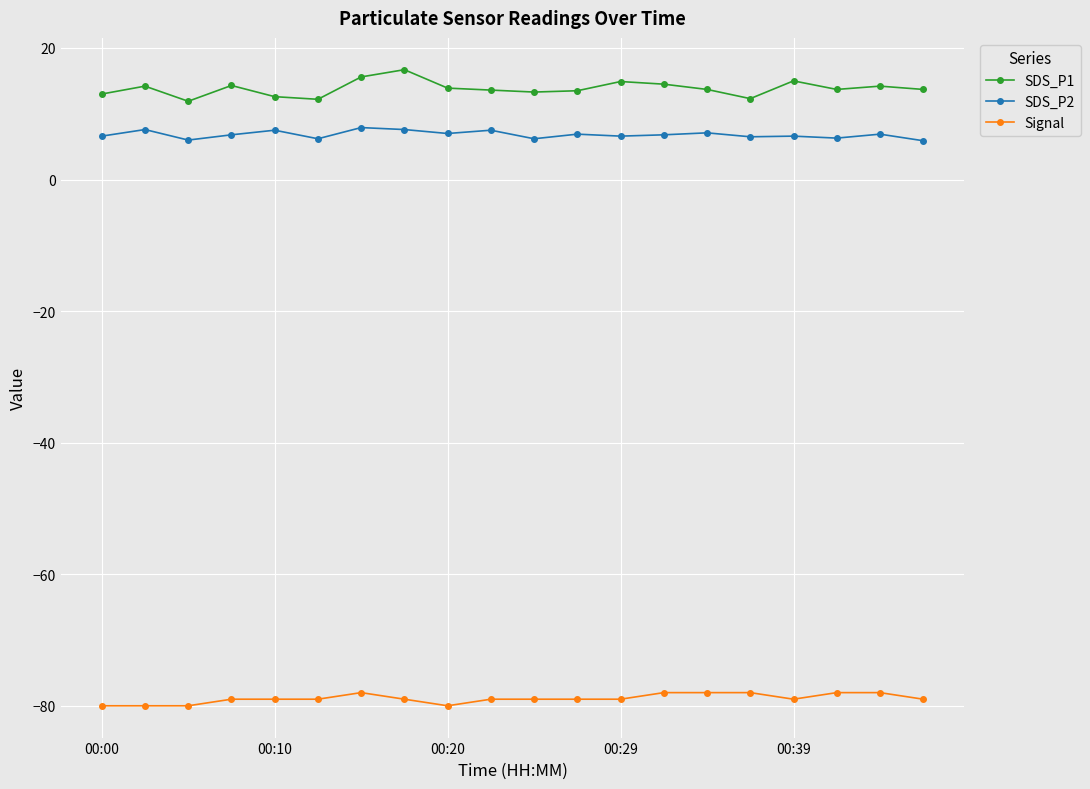

What is the lowest value of the Signal series?

-80.0